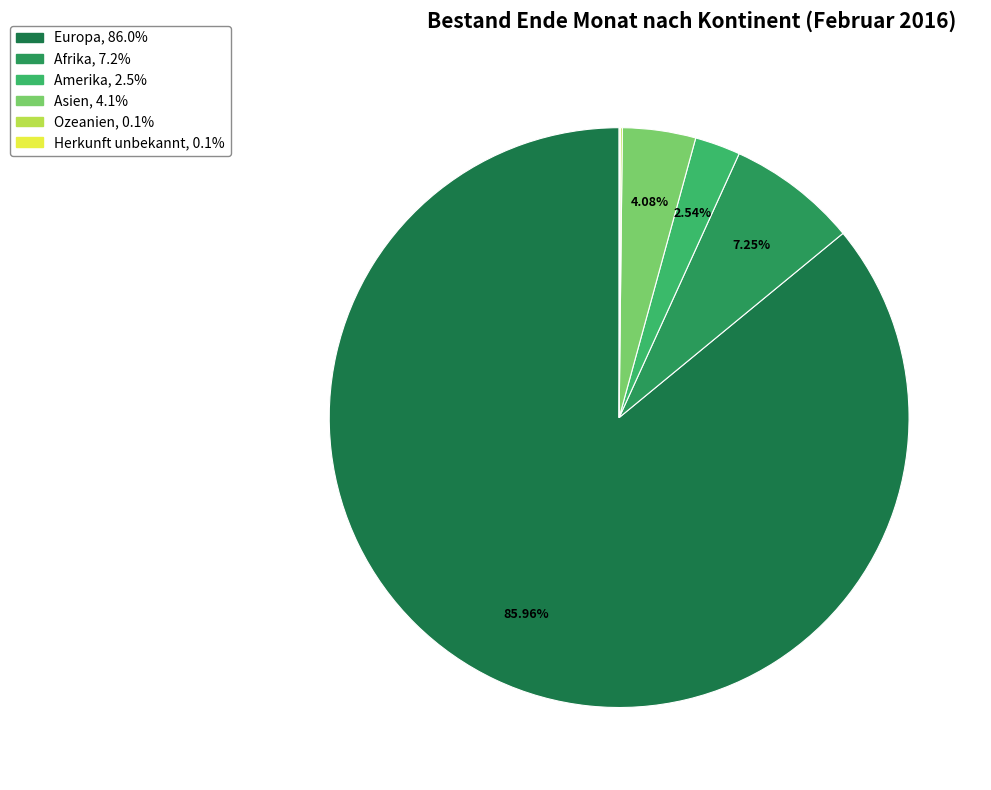

Rank the categories by value from lowest to highest.

Herkunft unbekannt, Ozeanien, Amerika, Asien, Afrika, Europa